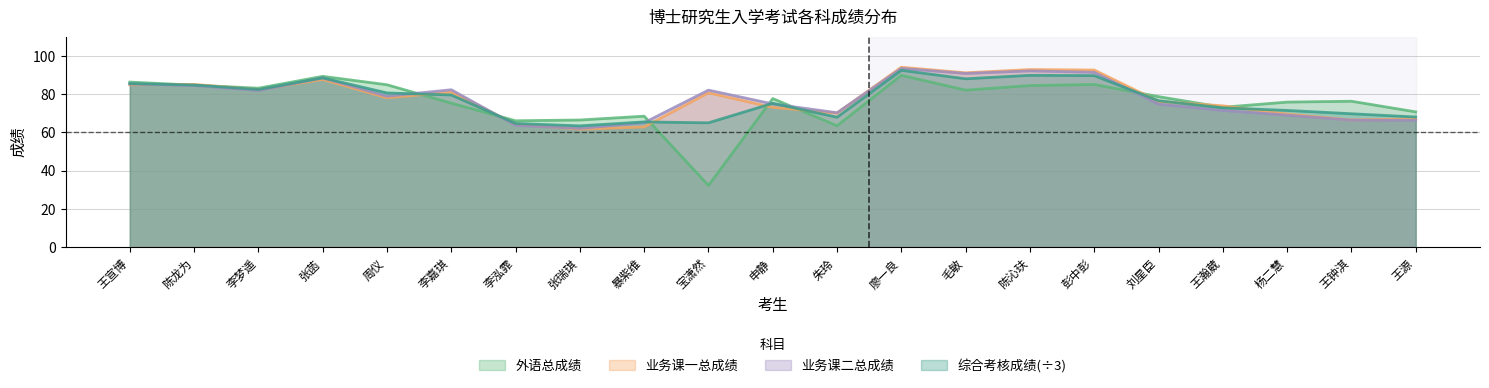

In 业务课二总成绩, how many points are lower than both neighbors (excluding endpoints)?

5